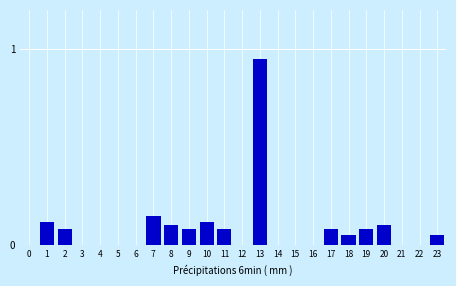

At which category does the chart reach its peak across all series?

13